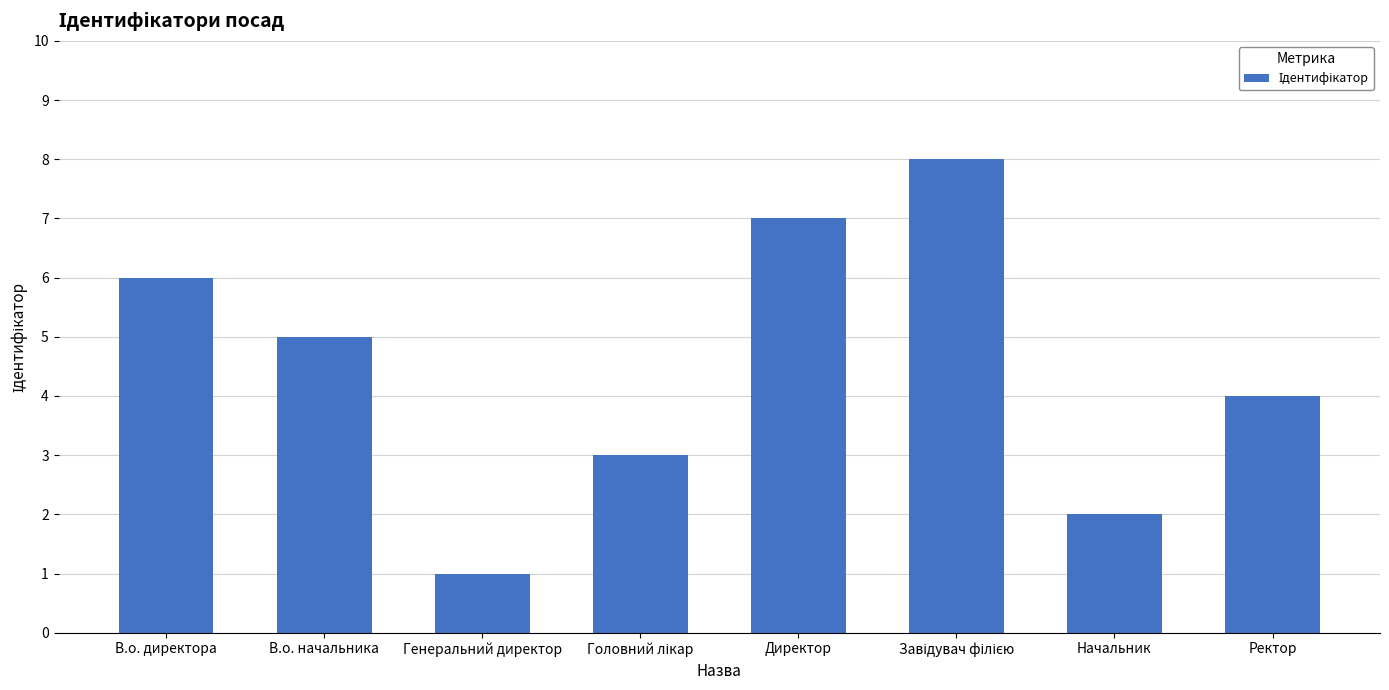

Does the chart contain stacked bars?

No